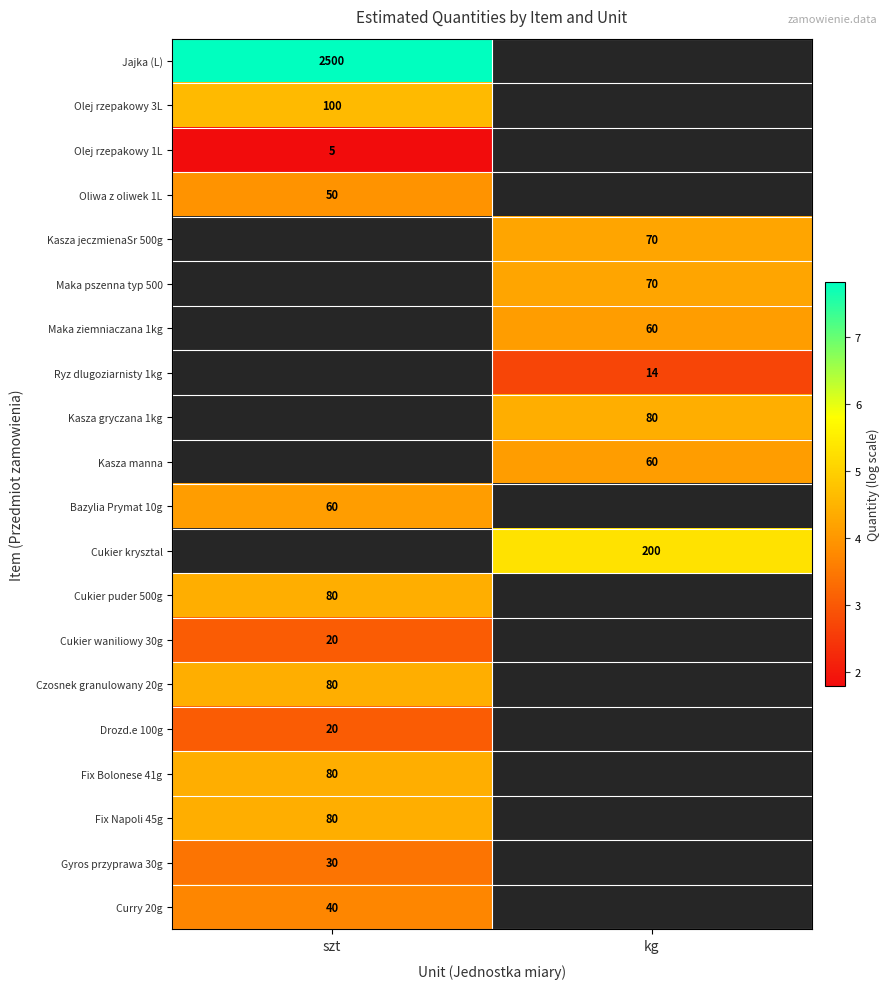

List the series in order of their peak value, highest first.

Jajka (L), Olej rzepakowy 3L, Kasza jeczmienaSr 500g, Maka pszenna typ 500, Maka ziemniaczana 1kg, Ryz dlugoziarnisty 1kg, Kasza gryczana 1kg, Kasza manna, Cukier krysztal, Cukier puder 500g, Czosnek granulowany 20g, Fix Bolonese 41g, Fix Napoli 45g, Bazylia Prymat 10g, Oliwa z oliwek 1L, Curry 20g, Gyros przyprawa 30g, Cukier waniliowy 30g, Drozd.e 100g, Olej rzepakowy 1L